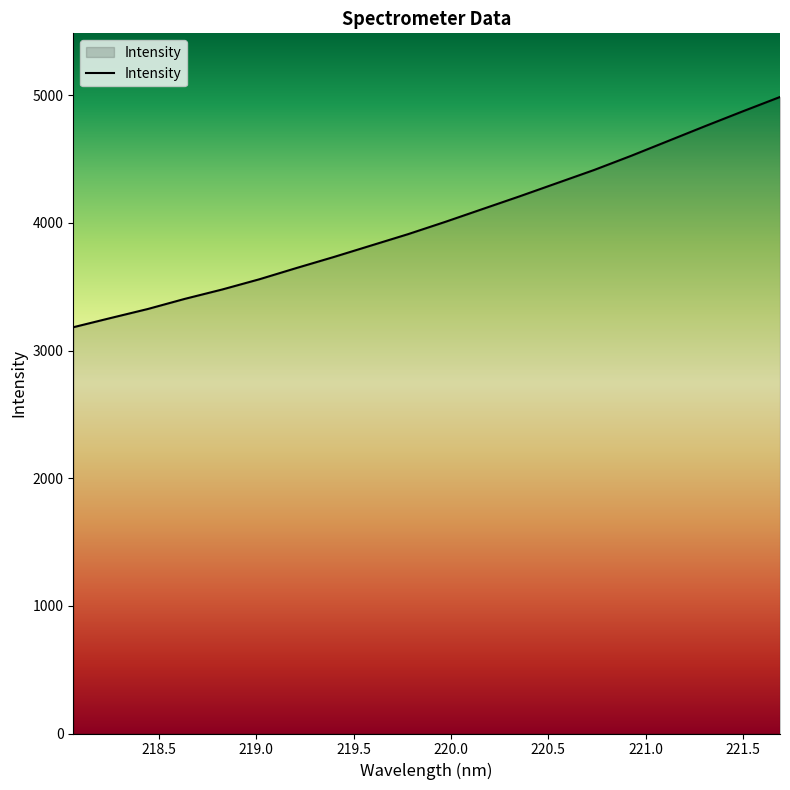

What is the greatest value displayed?

4987.1